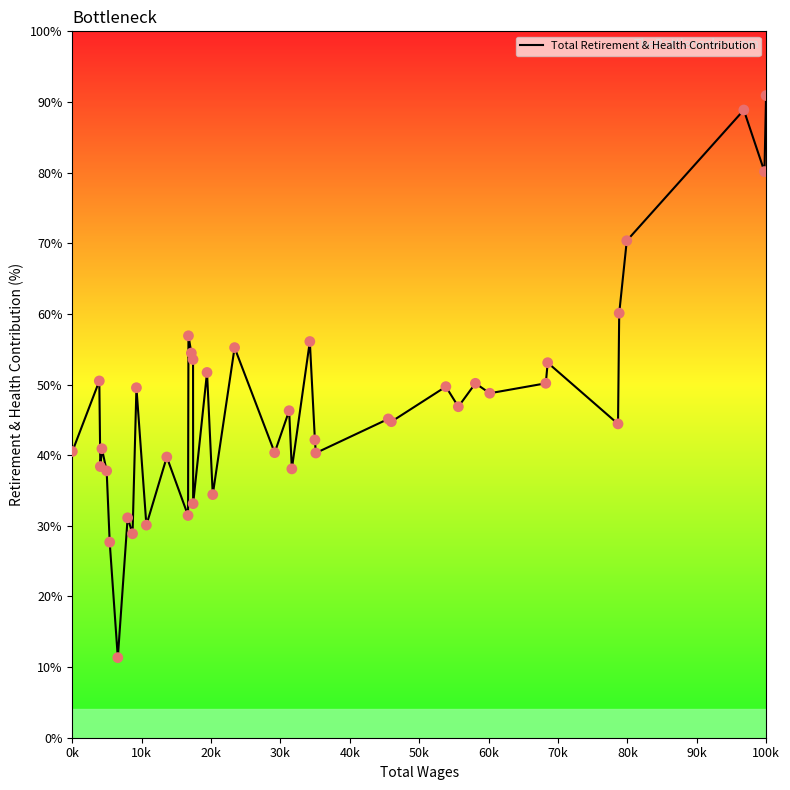

What is the difference between the maximum and minimum values?

79.6